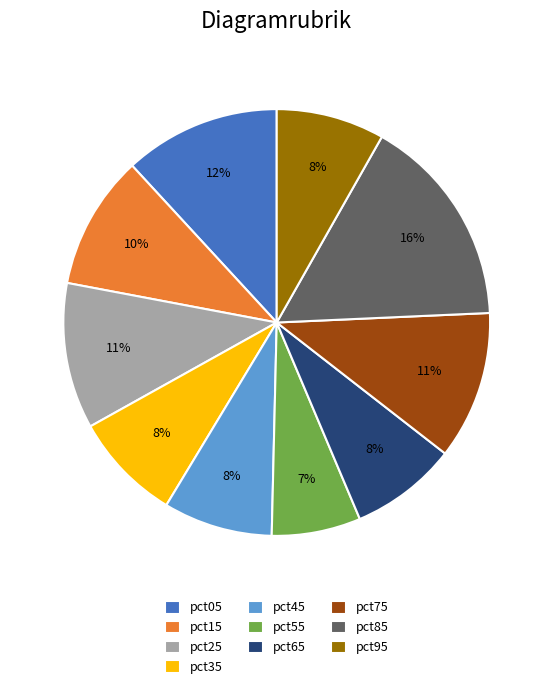

Is it true that pct75 is 11% of the pie?

True